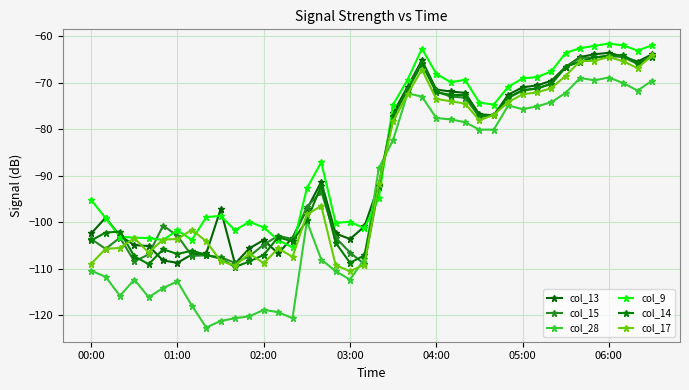

Which series has the largest range (max minus min)?

col_28